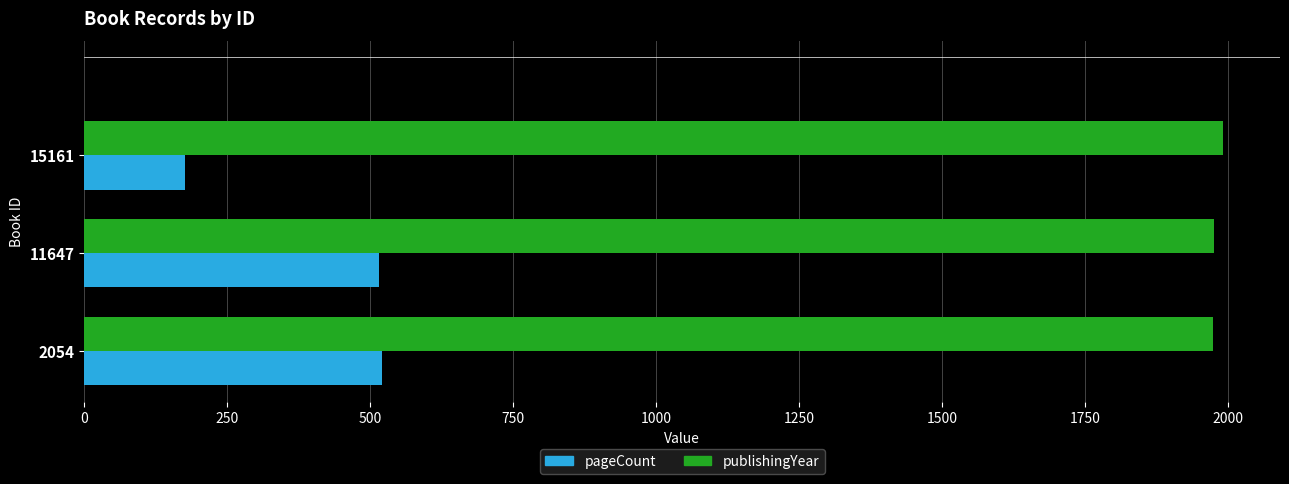

Count the number of categories in the chart.

3